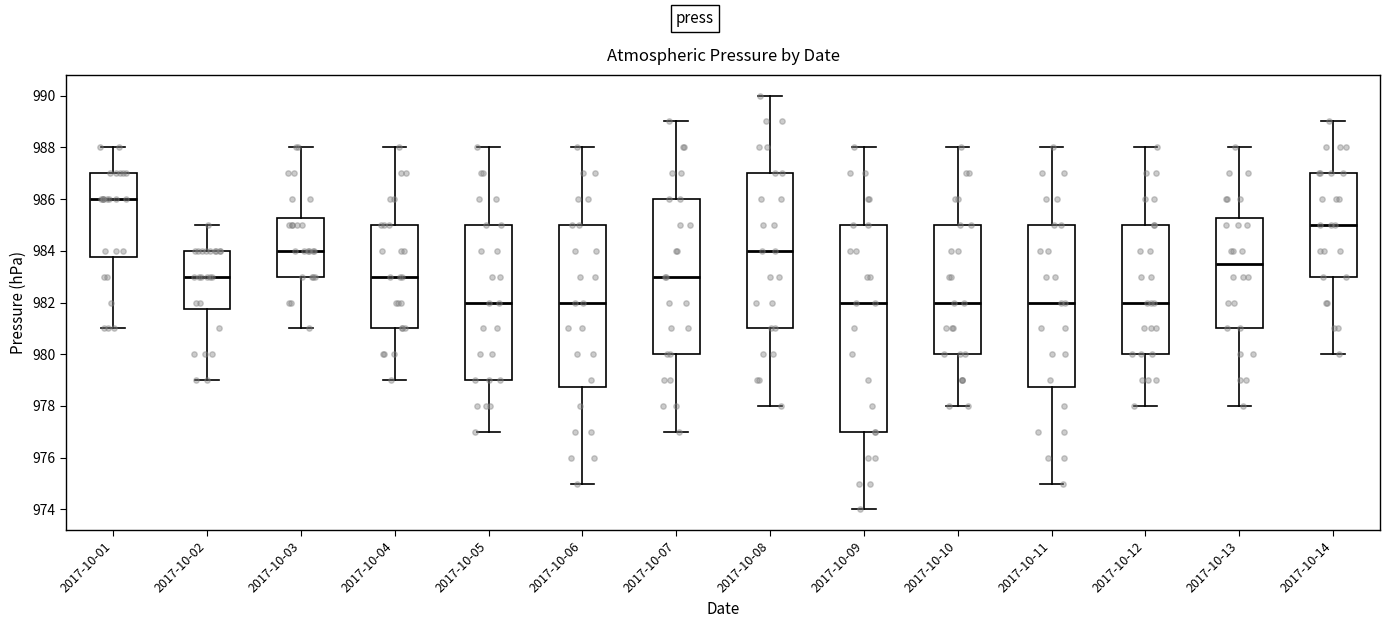

Which box's median line is the highest?

2017-10-01